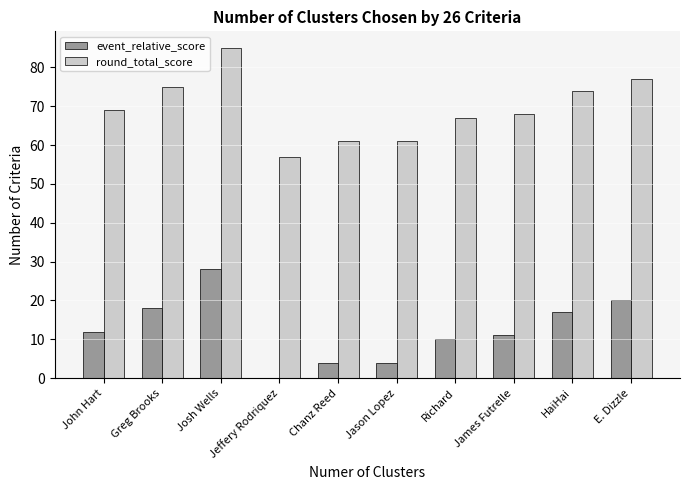

Count the number of data series in this chart.

2